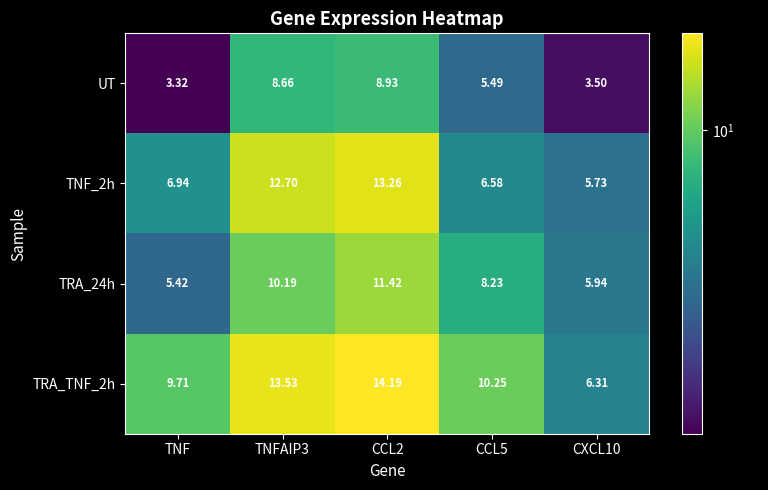

Which label corresponds to the smallest value in the chart?

TNF